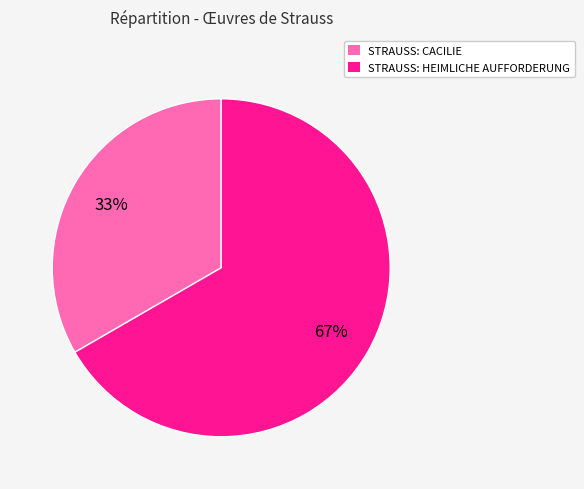

Count the number of slices in the pie.

2